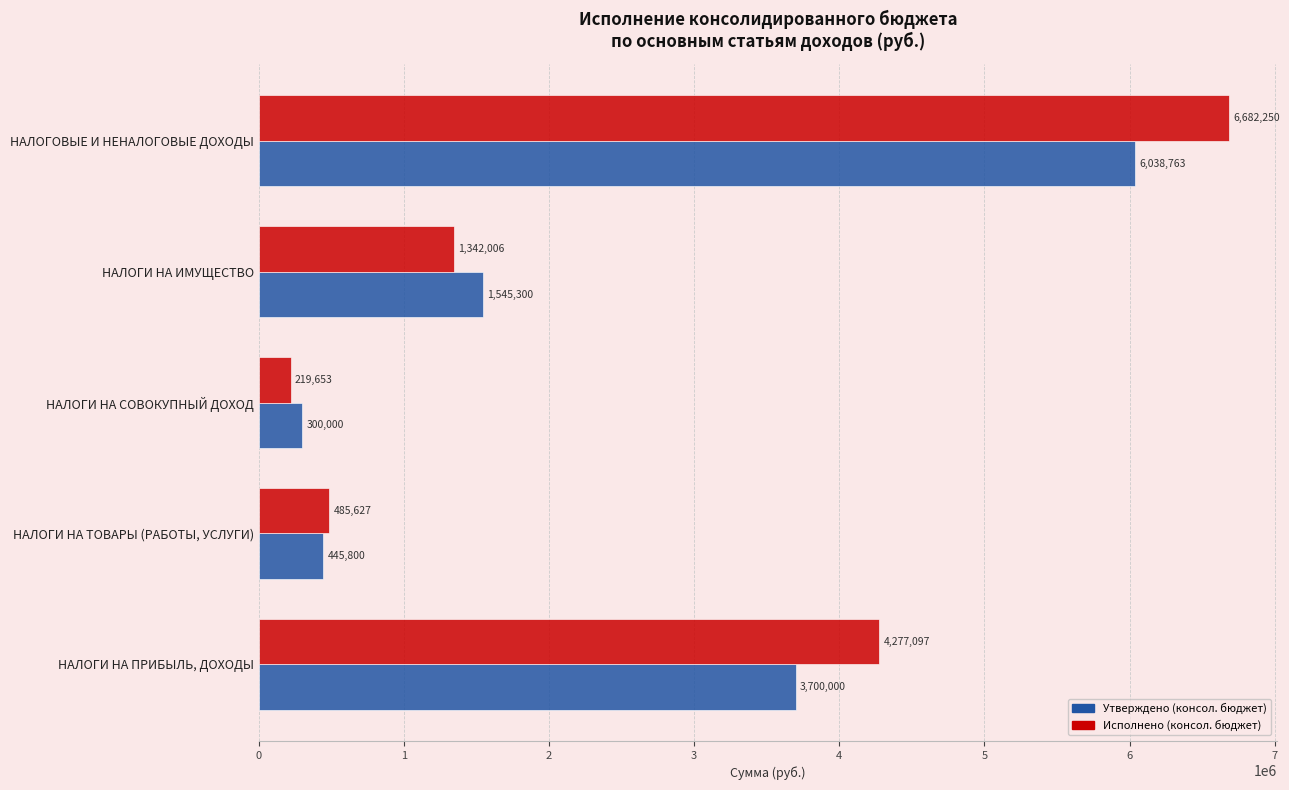

Which series has the largest total across all categories?

Исполнено (консол. бюджет)